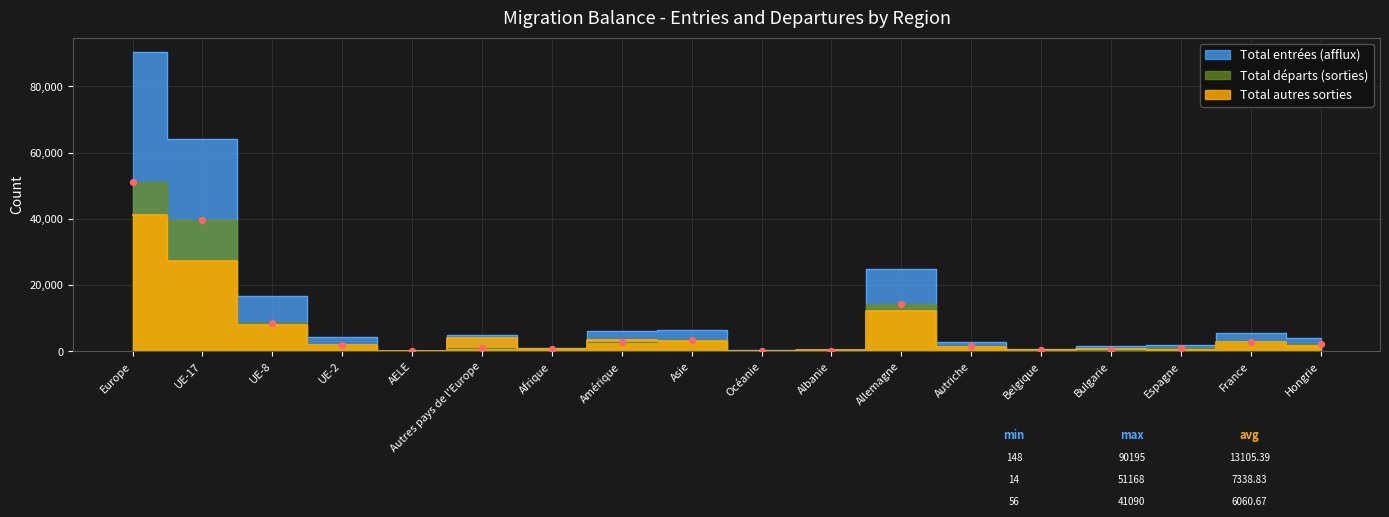

At how many categories does at least one series exceed 58771?

2